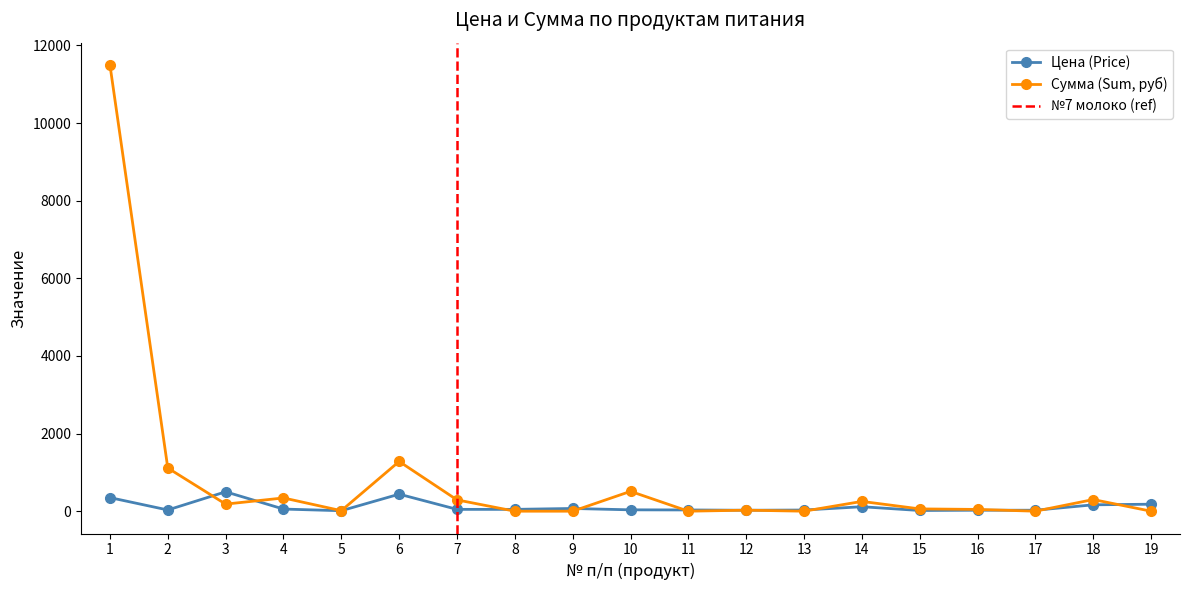

Where is the first local minimum for Цена (Price)?

2